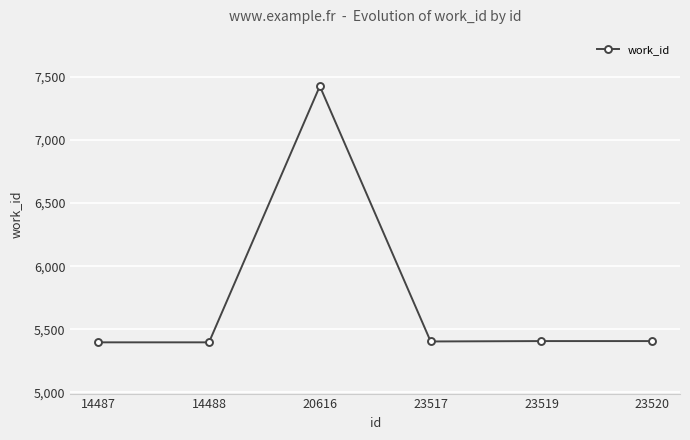

What is the change in value from 14487 to 23520?

+10